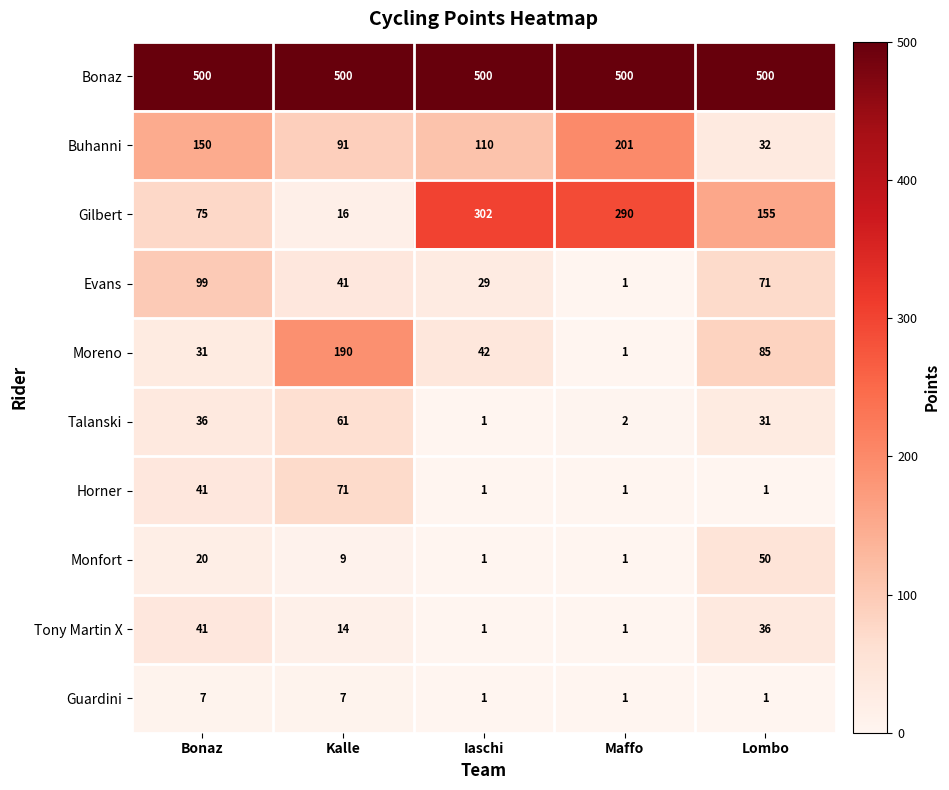

Which series changed the most between Kalle and Maffo?

Gilbert